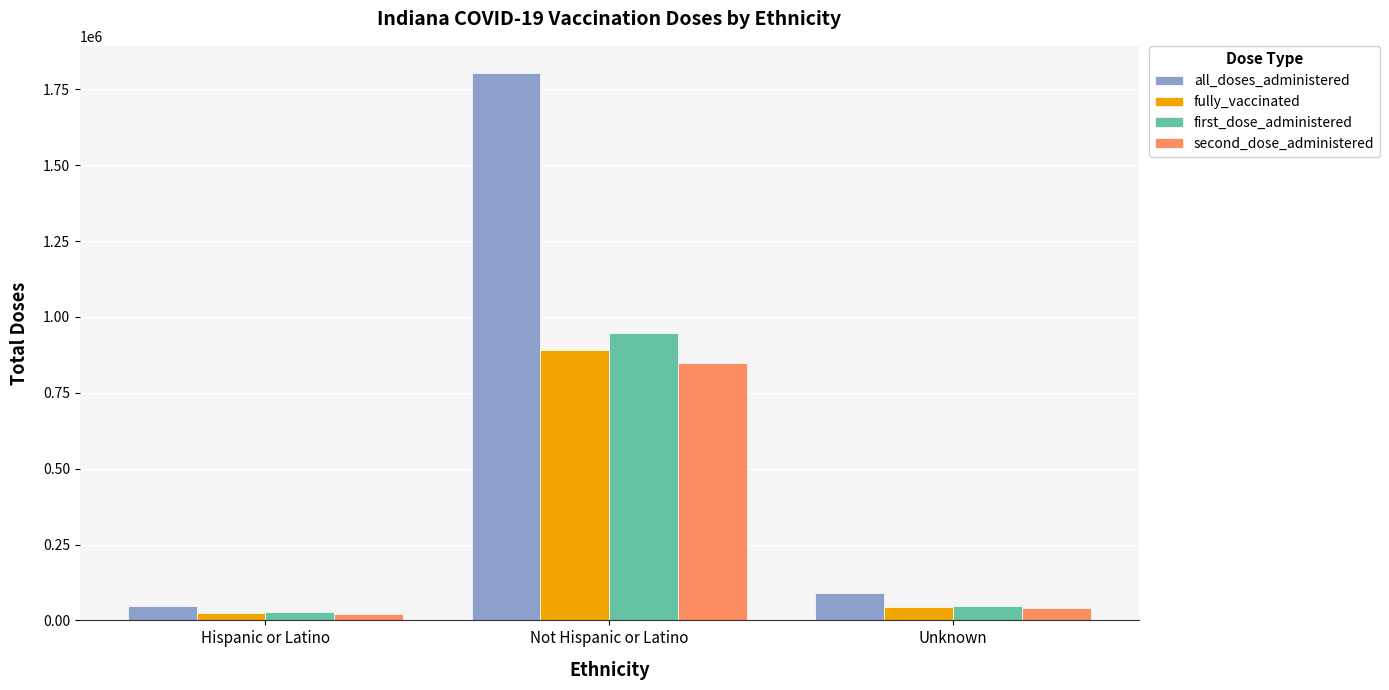

True or false: fully_vaccinated has a value of 43756 at Unknown.

True